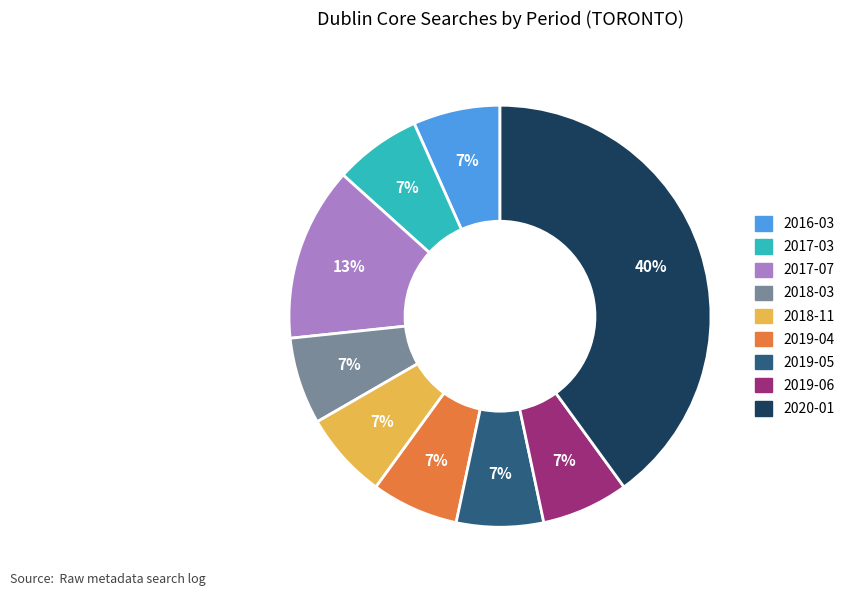

Does any single category account for the majority?

No